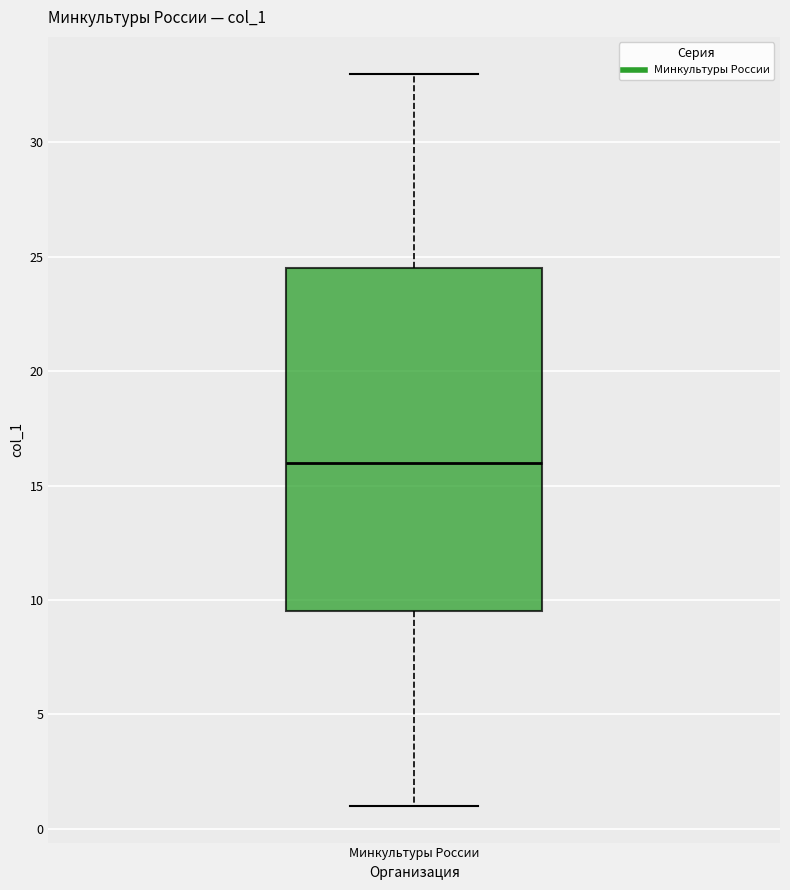

Read this box plot against the y-axis: the position of the median line, the range covered by the box, and the ends of both whiskers. The values are not printed on the chart, so give them approximately, as read against the axis.

median 16.0, box 9.5 to 24.5, whiskers 1.0 to 33.0